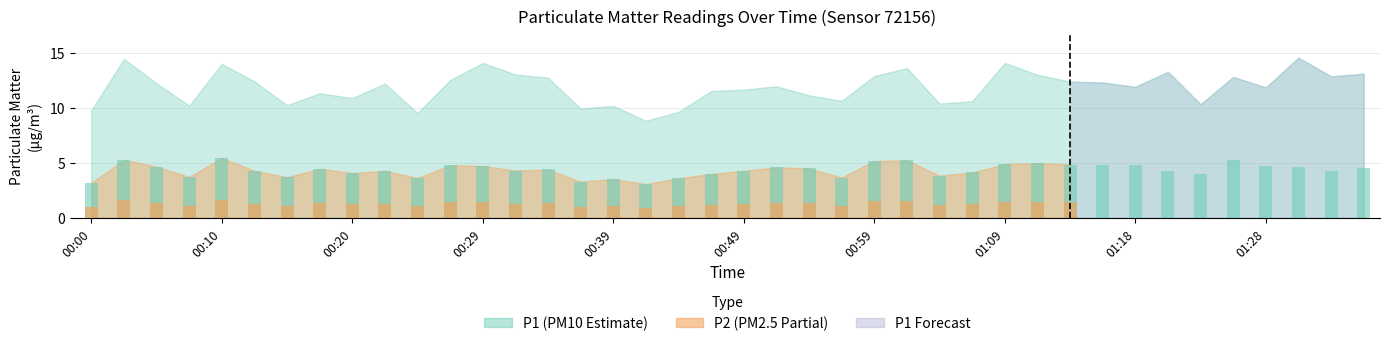

Reading left to right, extract all data points from this chart.

00:00=3.2	00:02=5.3	00:05=4.7	00:07=3.7	00:10=5.5	00:12=4.3	00:15=3.7	00:17=4.5	00:20=4.1	00:22=4.3	00:24=3.6	00:27=4.8	00:29=4.7	00:32=4.3	00:34=4.4	00:37=3.3	00:39=3.5	00:42=3.1	00:44=3.6	00:47=4.0	00:49=4.3	00:51=4.6	00:54=4.5	00:56=3.7	00:59=5.2	01:01=5.2	01:04=3.9	01:06=4.1	01:09=4.9	01:11=5.0	01:13=4.8	01:16=4.8	01:18=4.8	01:21=4.3	01:23=4.0	01:26=5.3	01:28=4.7	01:31=4.7	01:33=4.3	01:35=4.5